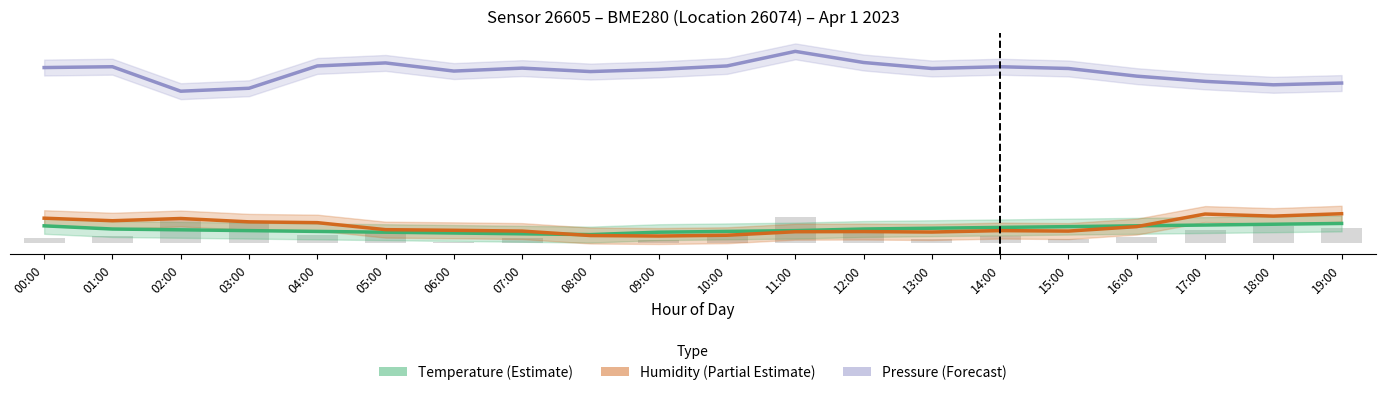

What is the value of the Humidity (Partial Estimate) bar at the 10th from the left?

1.6